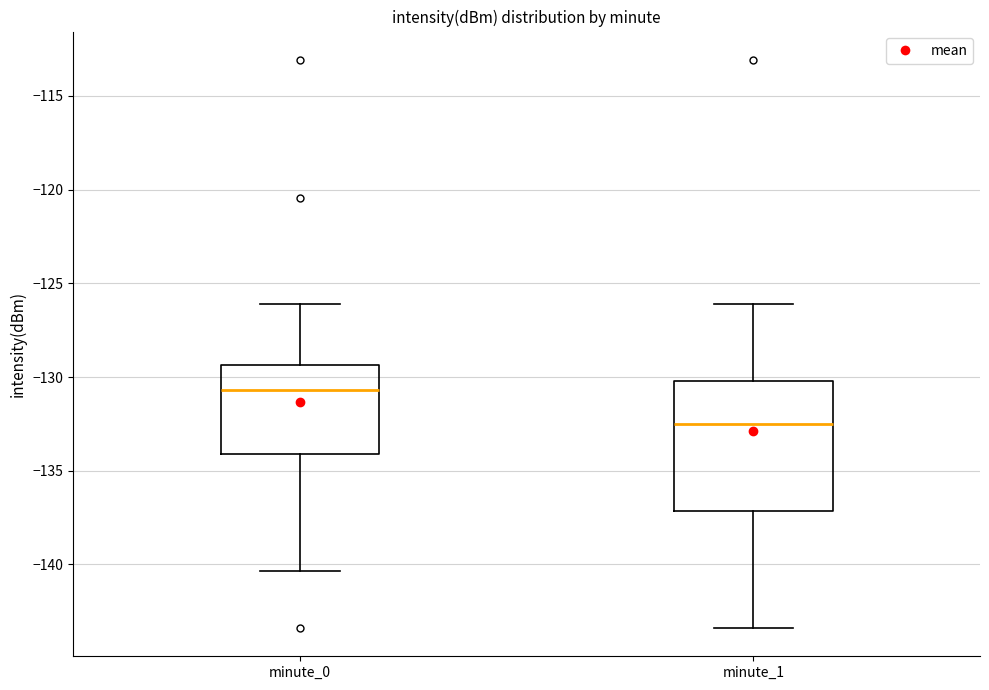

Which box's median line is the lowest?

minute_1